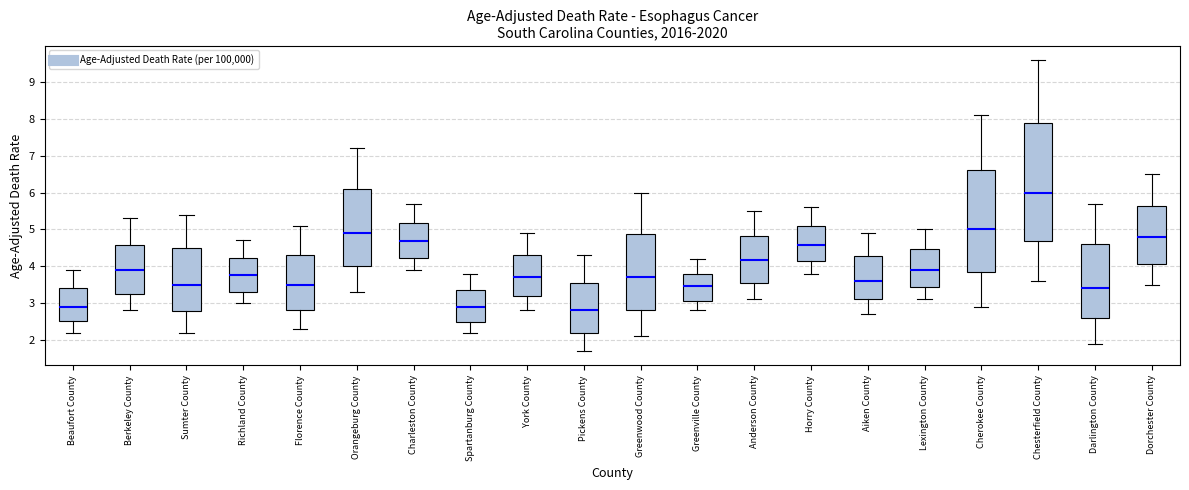

Which box's median line is the highest?

Chesterfield County